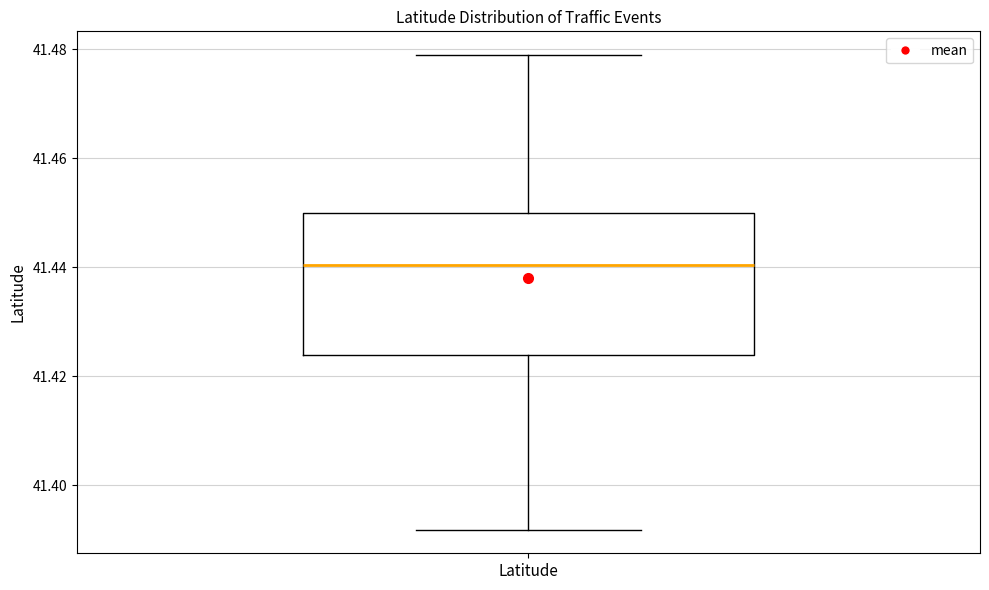

Read this box plot against the y-axis: the position of the median line, the range covered by the box, and the ends of both whiskers. The values are not printed on the chart, so give them approximately, as read against the axis.

median 41.440, box 41.424 to 41.450, whiskers 41.392 to 41.478